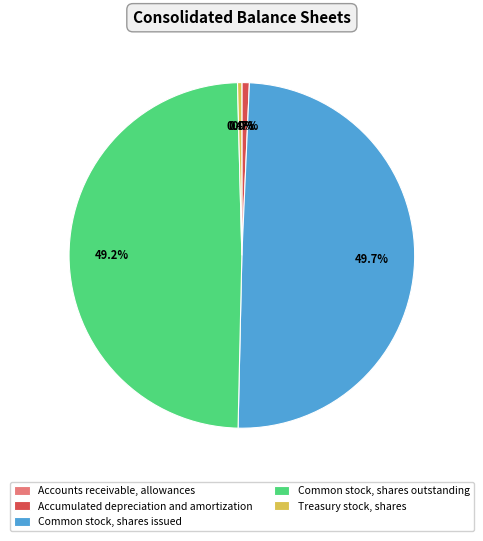

Is Common stock, shares outstanding the majority of the pie?

No